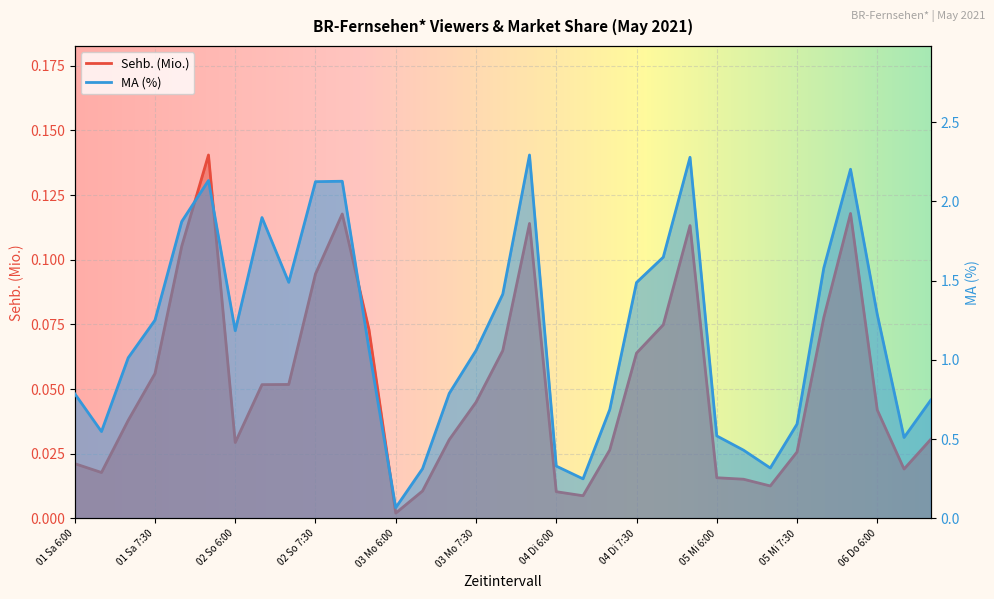

Count the number of data series in this chart.

2